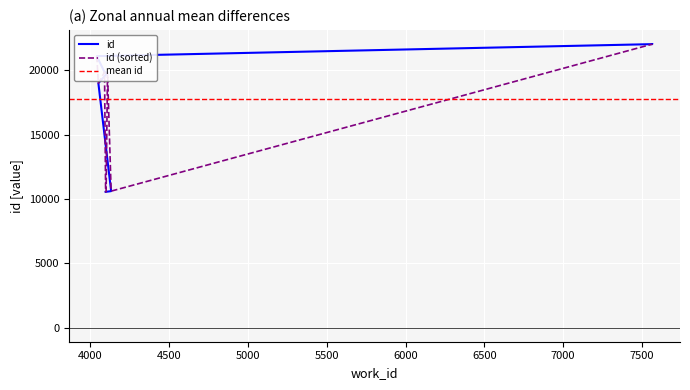

Between 4089 and 7565, which is larger?

7565